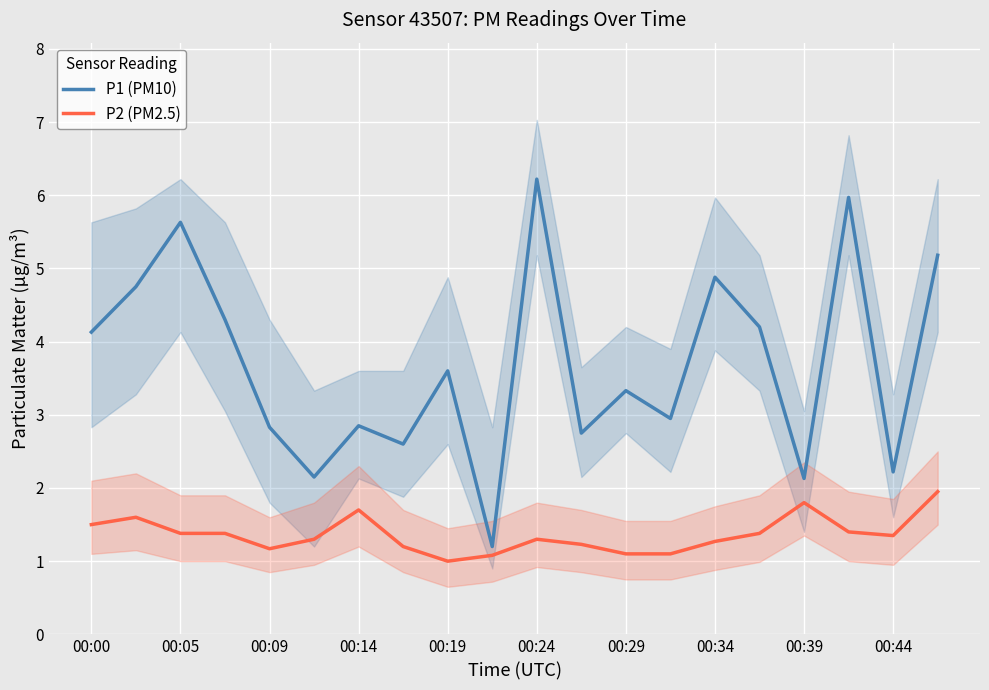

Rank the series at 19 from lowest to highest value.

P2 (PM2.5), P1 (PM10)